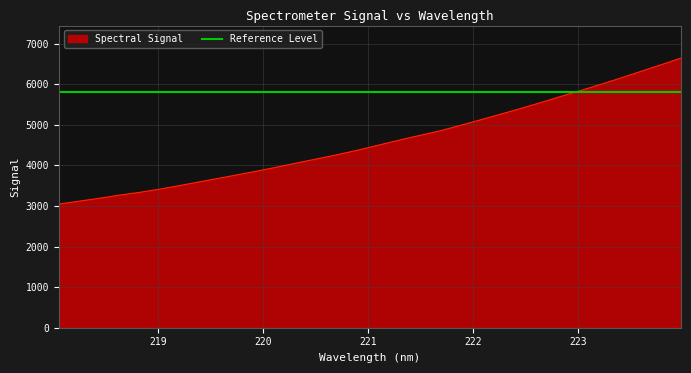

Reading right to left, list all the values displayed in this chart.

223.9802=6650.6	223.7895=6484.9	223.5987=6323.1	223.408=6160.2	223.2172=6002.6	223.0264=5850.7	222.8355=5704.0	222.6447=5552.2	222.4538=5406.1	222.263=5265.3	222.0721=5126.5	221.8812=4990.9	221.6902=4856.9	221.4993=4745.4	221.3083=4632.0	221.1174=4511.9	220.9264=4392.4	220.7354=4281.0	220.5444=4177.6	220.3533=4078.4	220.1623=3974.9	219.9712=3874.8	219.7801=3781.0	219.589=3687.9	219.3979=3596.0	219.2067=3504.1	219.0156=3414.8	218.8244=3335.8	218.6332=3268.2	218.442=3189.9	218.2508=3118.8	218.0596=3048.3